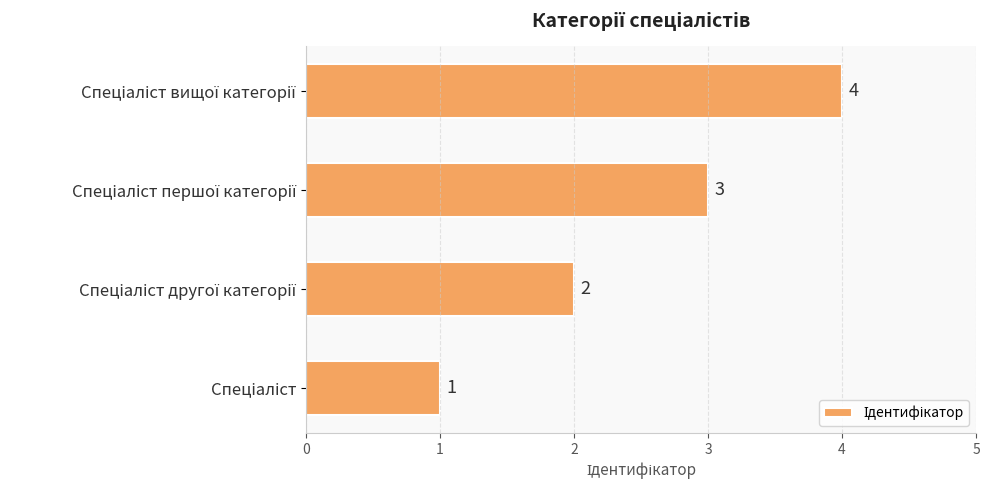

What is the difference between the maximum and minimum values?

3